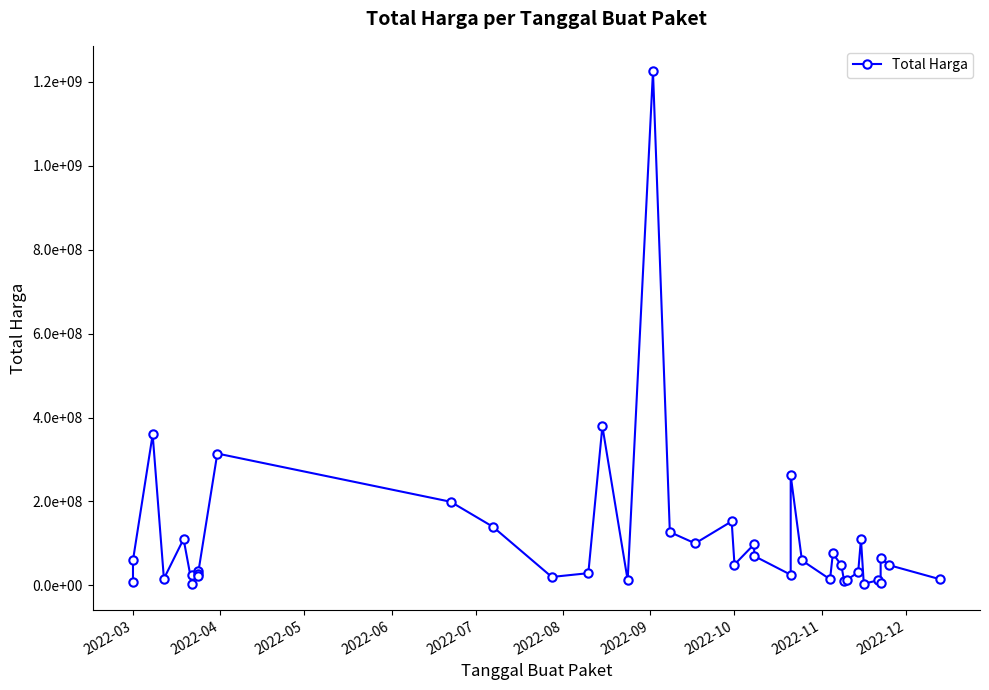

How many points are higher than both their immediate neighbors (excluding endpoints)?

13